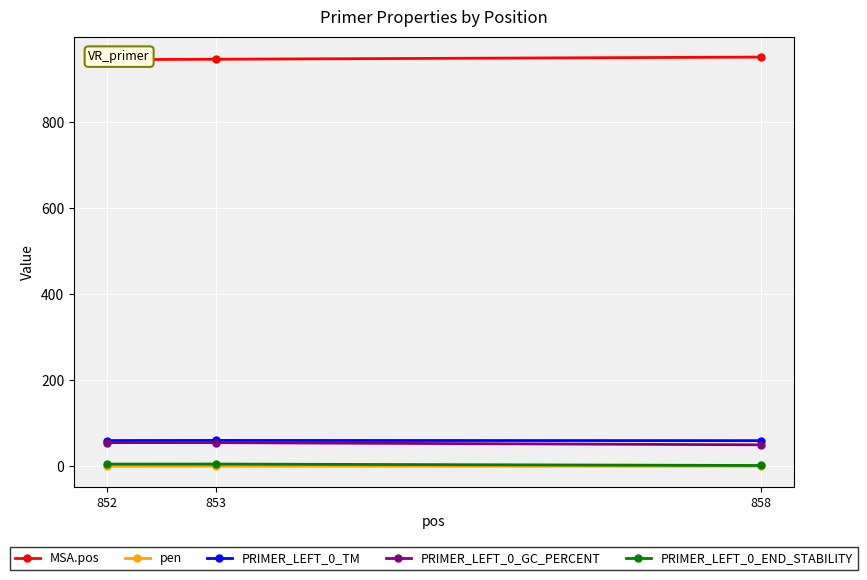

Count the PRIMER_LEFT_0_TM values in the range 59 to 60.

2